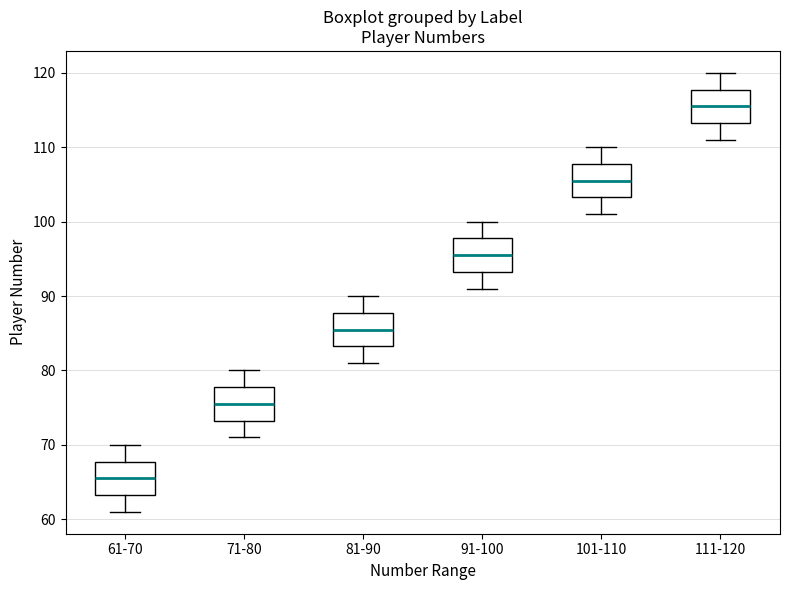

Reading left to right, read every box against the y-axis: the position of its median line, the range the box covers, and the ends of its whiskers. The values are not printed on the chart, so give them approximately, as read against the axis.

61-70: median 66, box 63 to 68, whiskers 61 to 70
71-80: median 76, box 73 to 78, whiskers 71 to 80
81-90: median 86, box 83 to 88, whiskers 81 to 90
91-100: median 96, box 93 to 98, whiskers 91 to 100
101-110: median 106, box 103 to 108, whiskers 101 to 110
111-120: median 116, box 113 to 118, whiskers 111 to 120